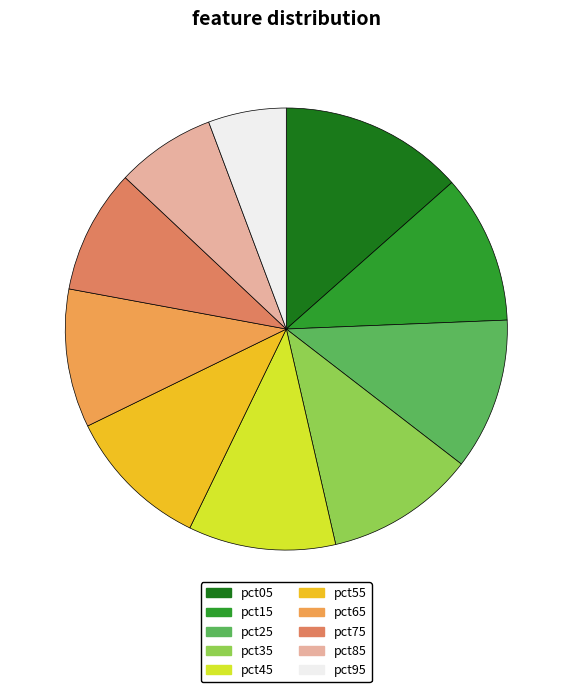

How many slices are in this pie chart?

10